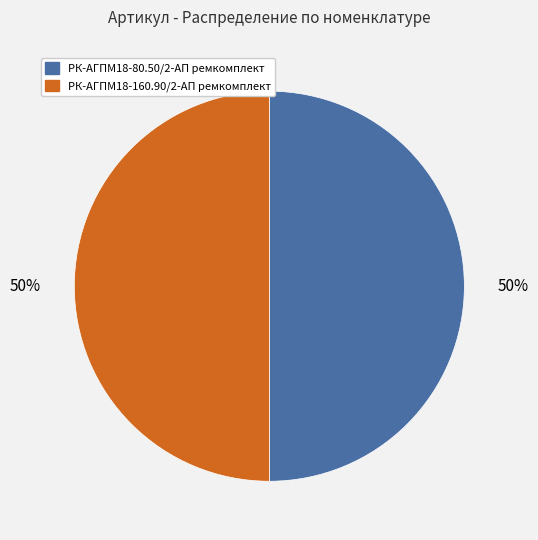

How many slices are in this pie chart?

2